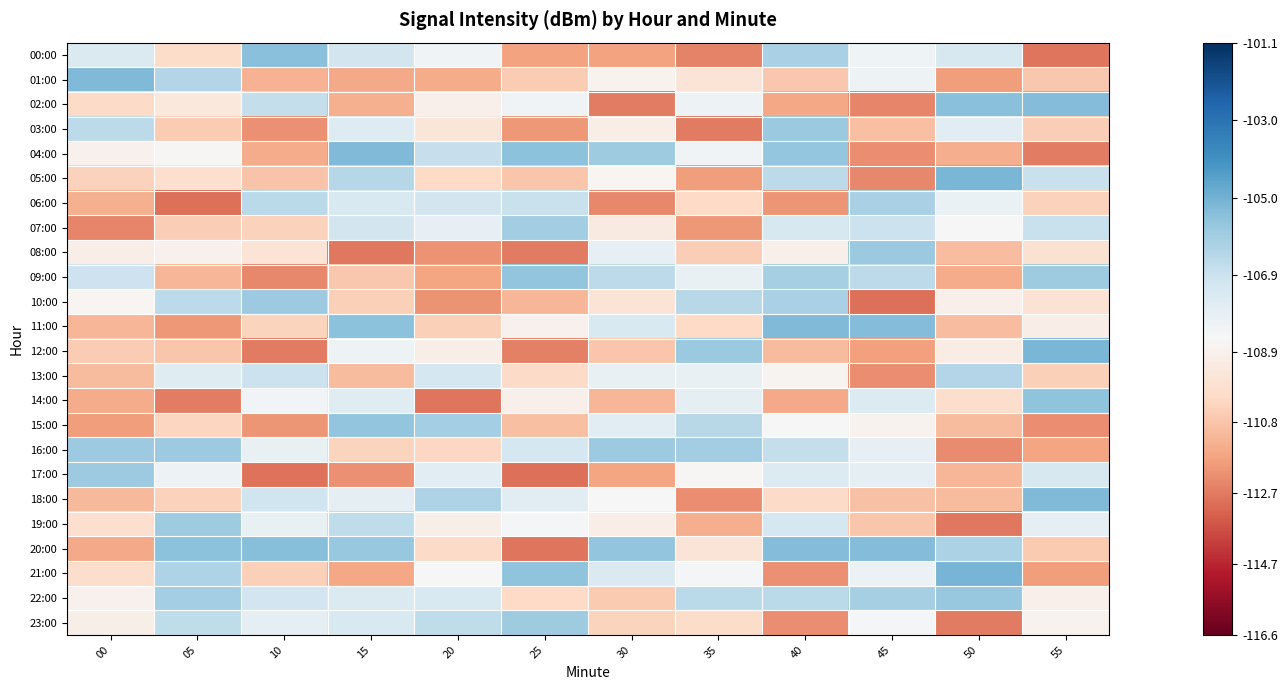

Which series has the largest total across all categories?

22:00